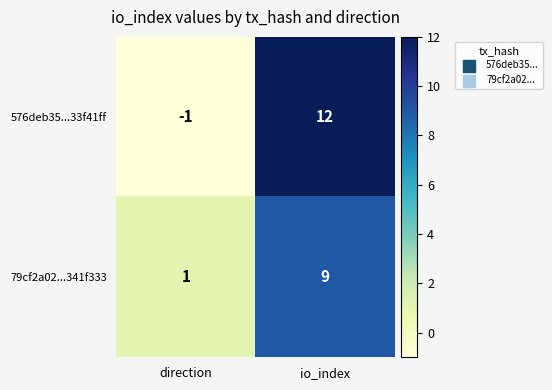

Which series has the largest total across all categories?

576deb35...33f41ff